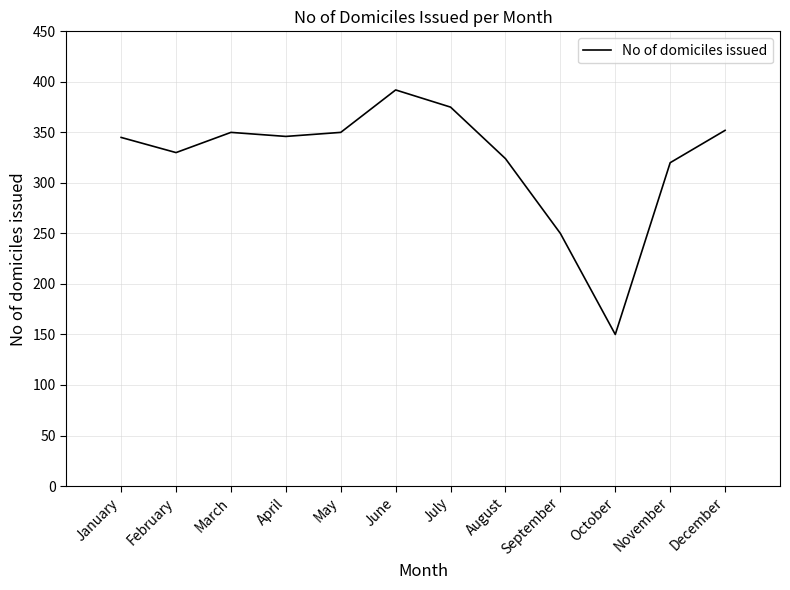

At which label is the value closest to 271?

September